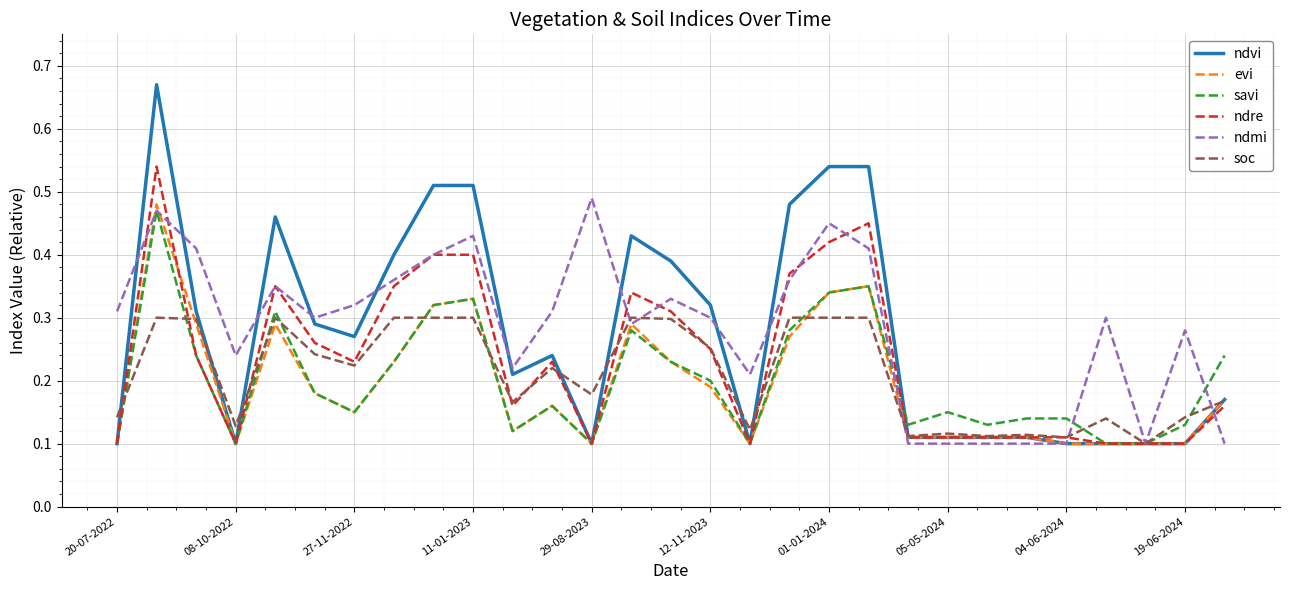

What are all the series names shown in the legend?

ndvi, evi, savi, ndre, ndmi, soc